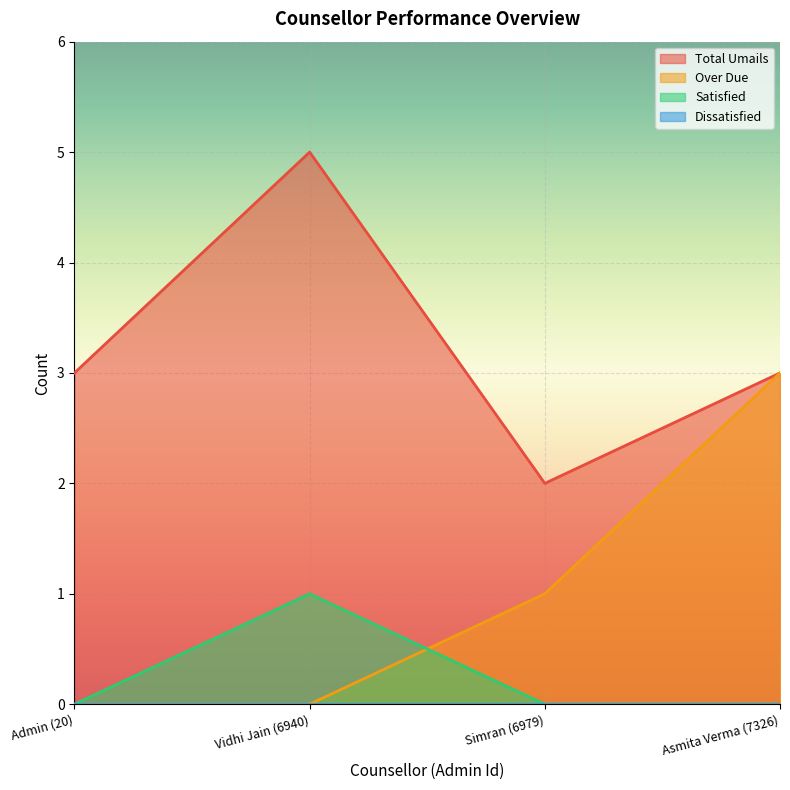

What is the label of the 2nd point from the left?

Vidhi Jain (6940)